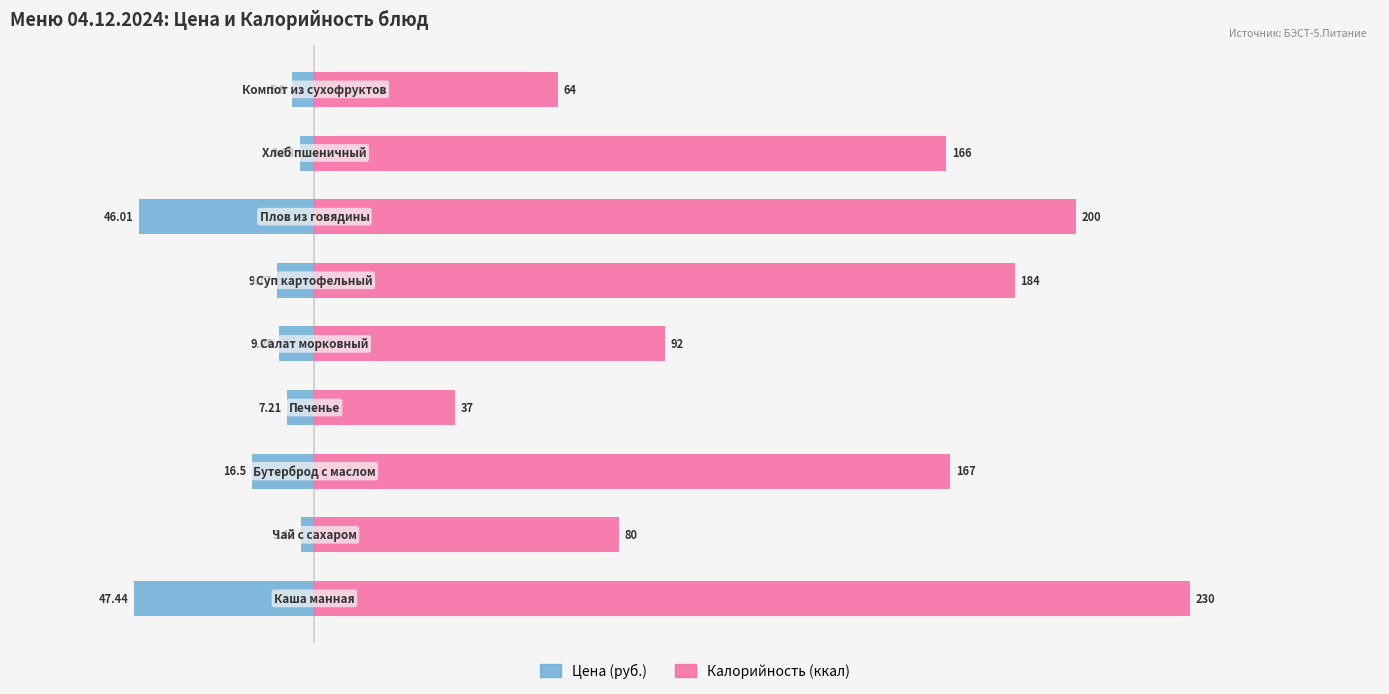

What is the difference between the second highest and minimum values in the Калорийность (ккал) series?

163.0